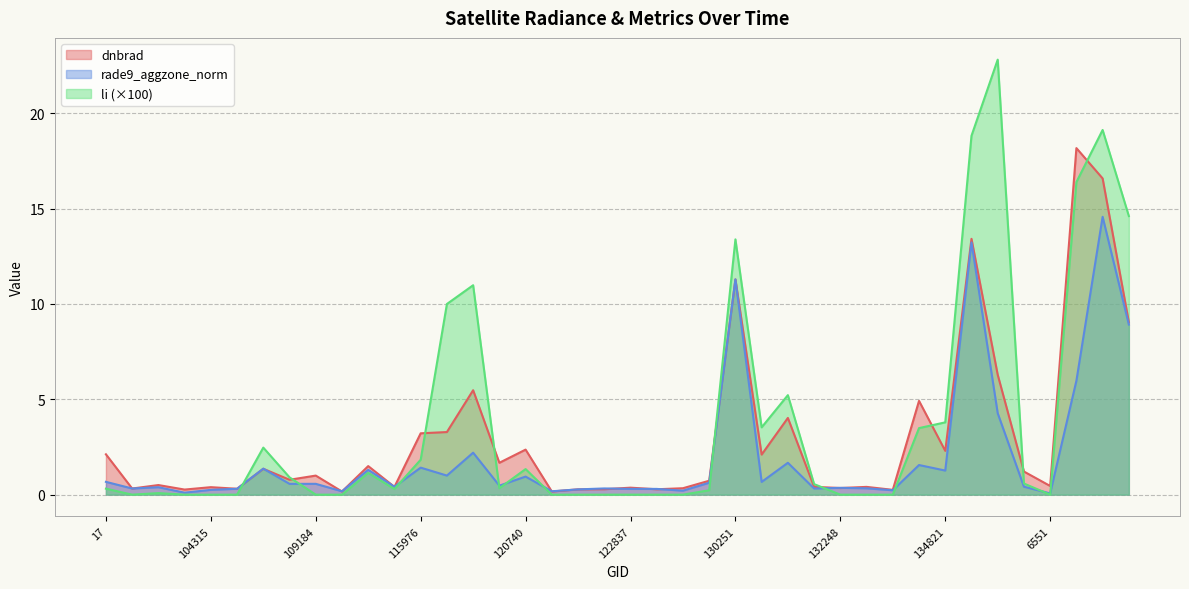

Which category has the highest value across all series?

135370